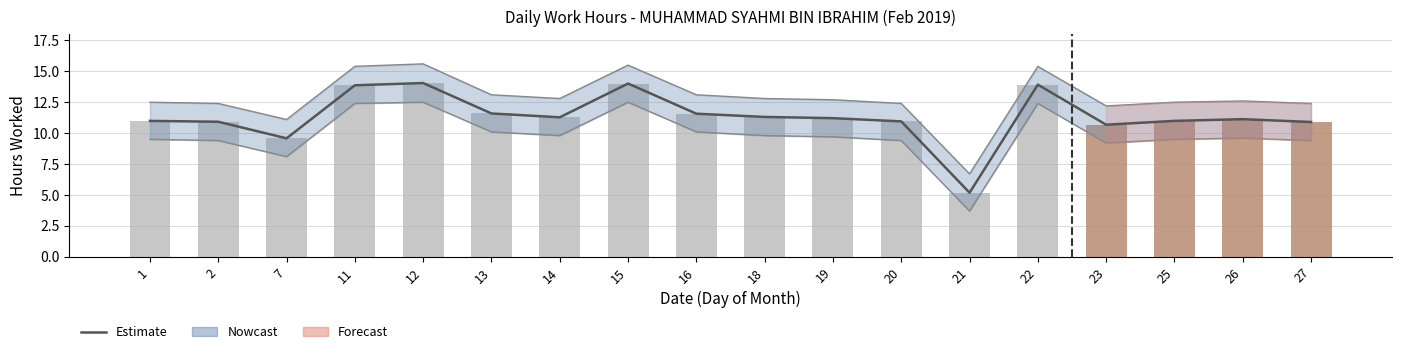

At how many categories does at least one series exceed 8?

17